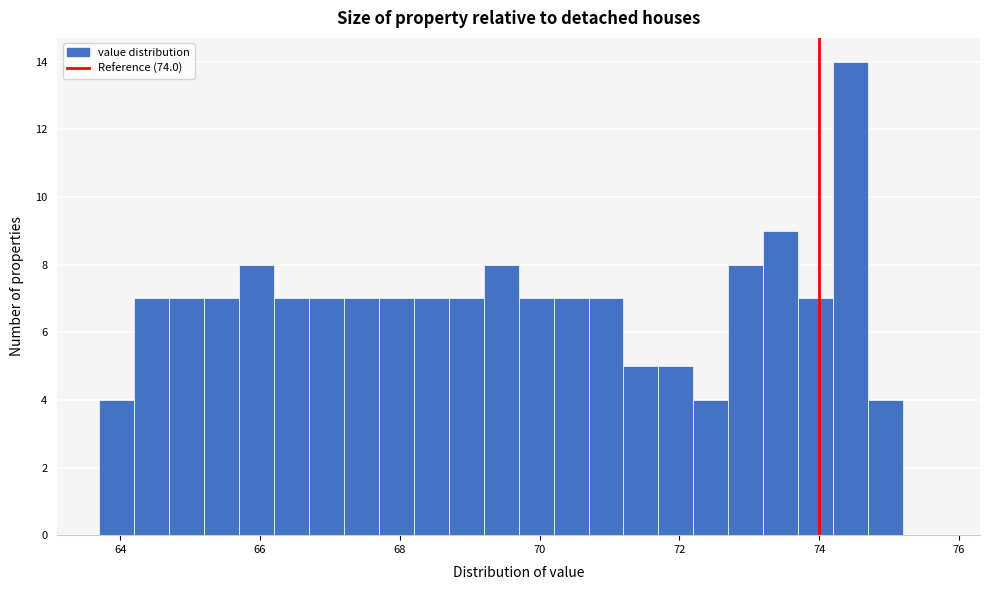

Around what value on the x-axis is the tallest bar? Give the approximate position of its centre, as read against the axis.

74.4